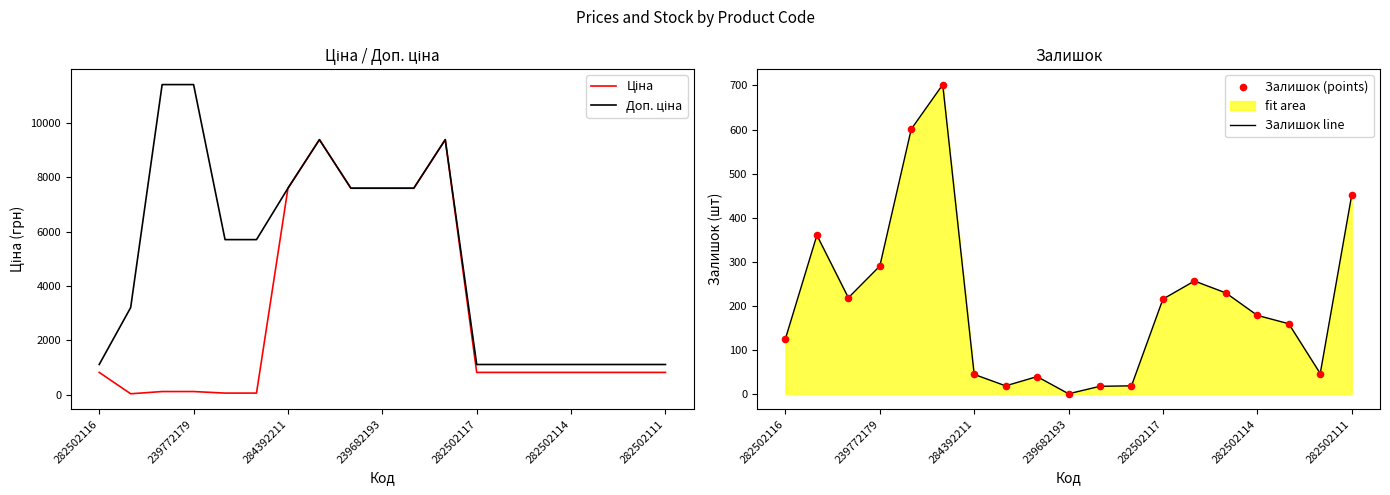

Which series contains the lowest Y value?

Залишок line